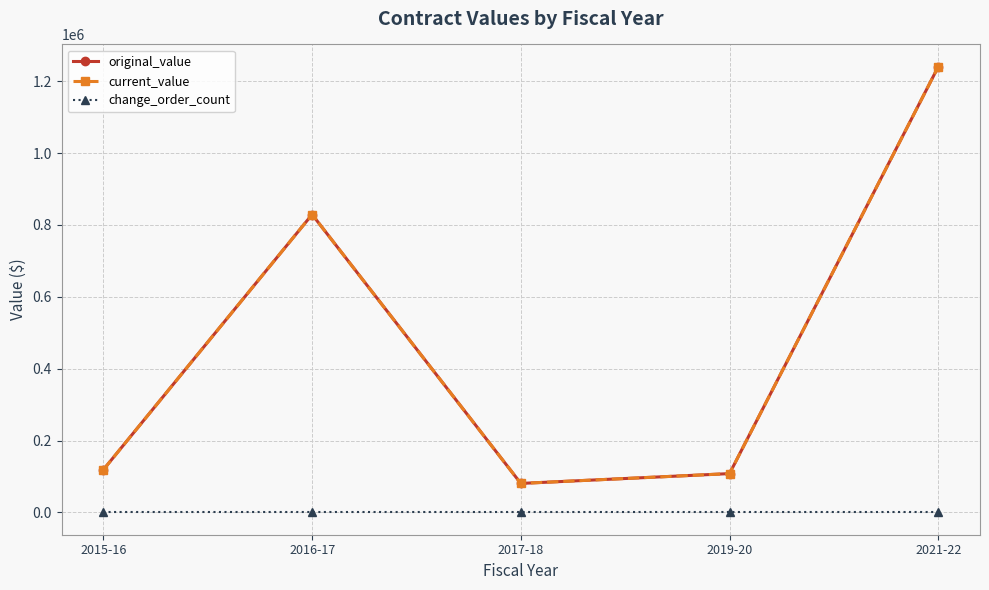

What is the maximum value shown in the chart?

1240169.2